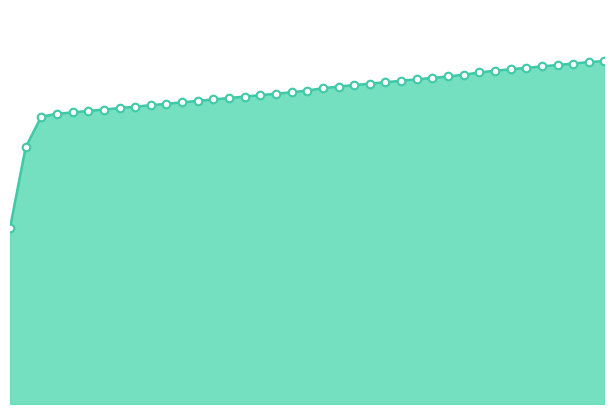

How many lines are shown in the chart?

1